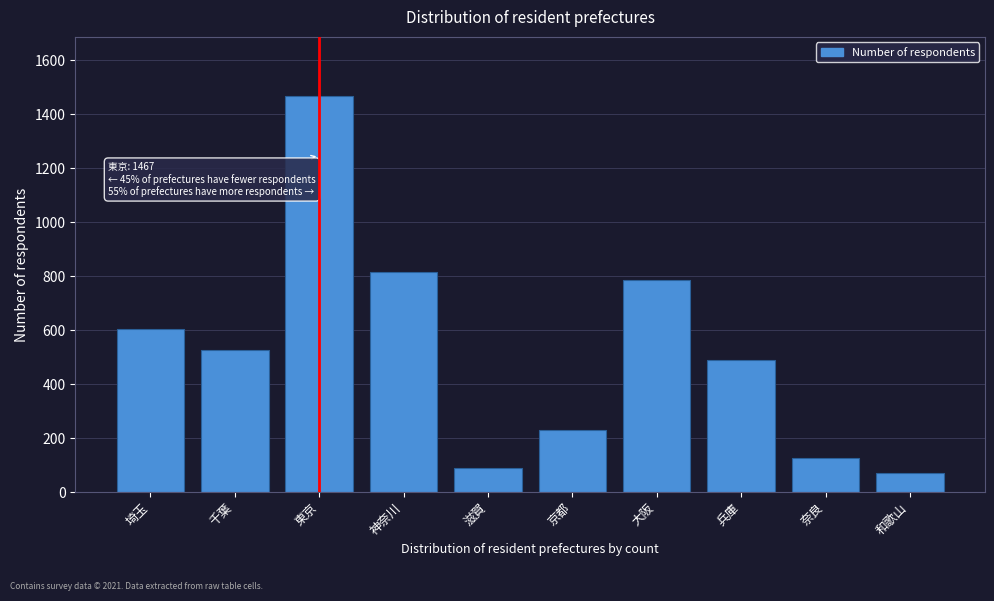

Reading left to right, extract all data points from this chart.

605	527	1467	817	89	230	786	488	127	72